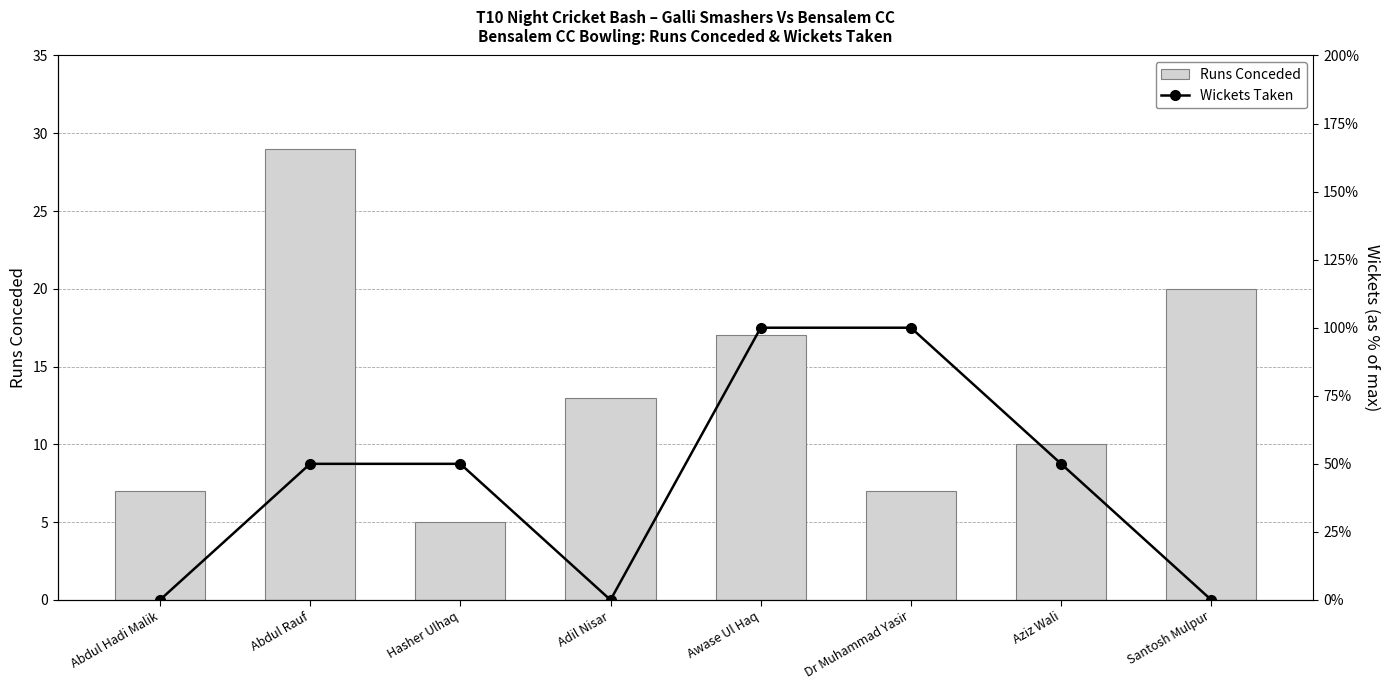

Which series has the largest total across all categories?

Runs Conceded